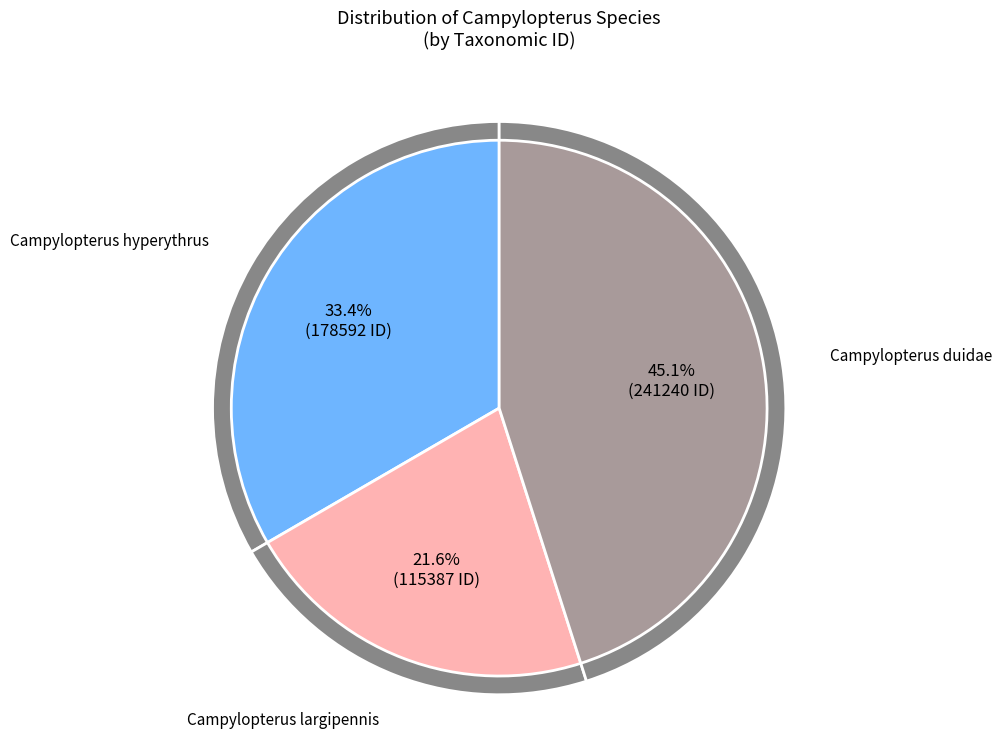

Does Campylopterus duidae represent more than half of the total?

No